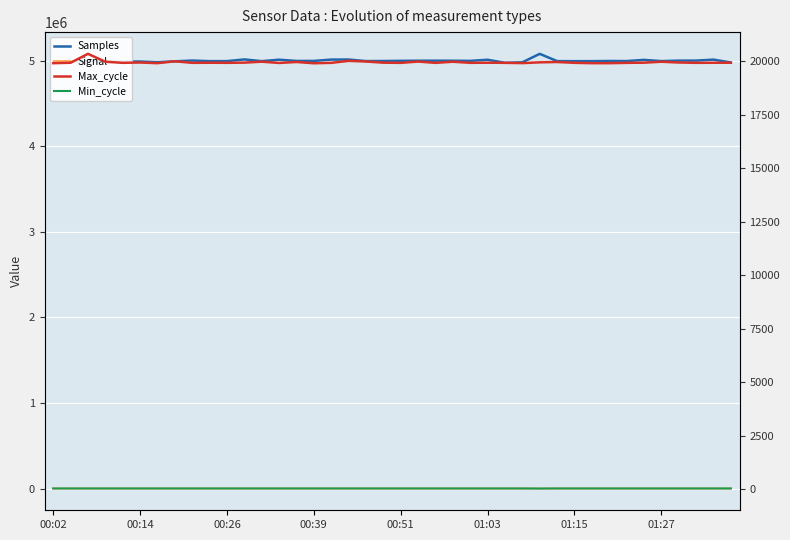

What is the label of the 14th point from the left?

13